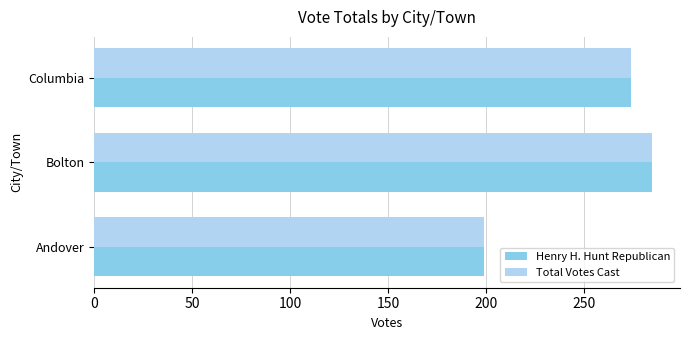

How many Total Votes Cast values are between 199 and 285?

3